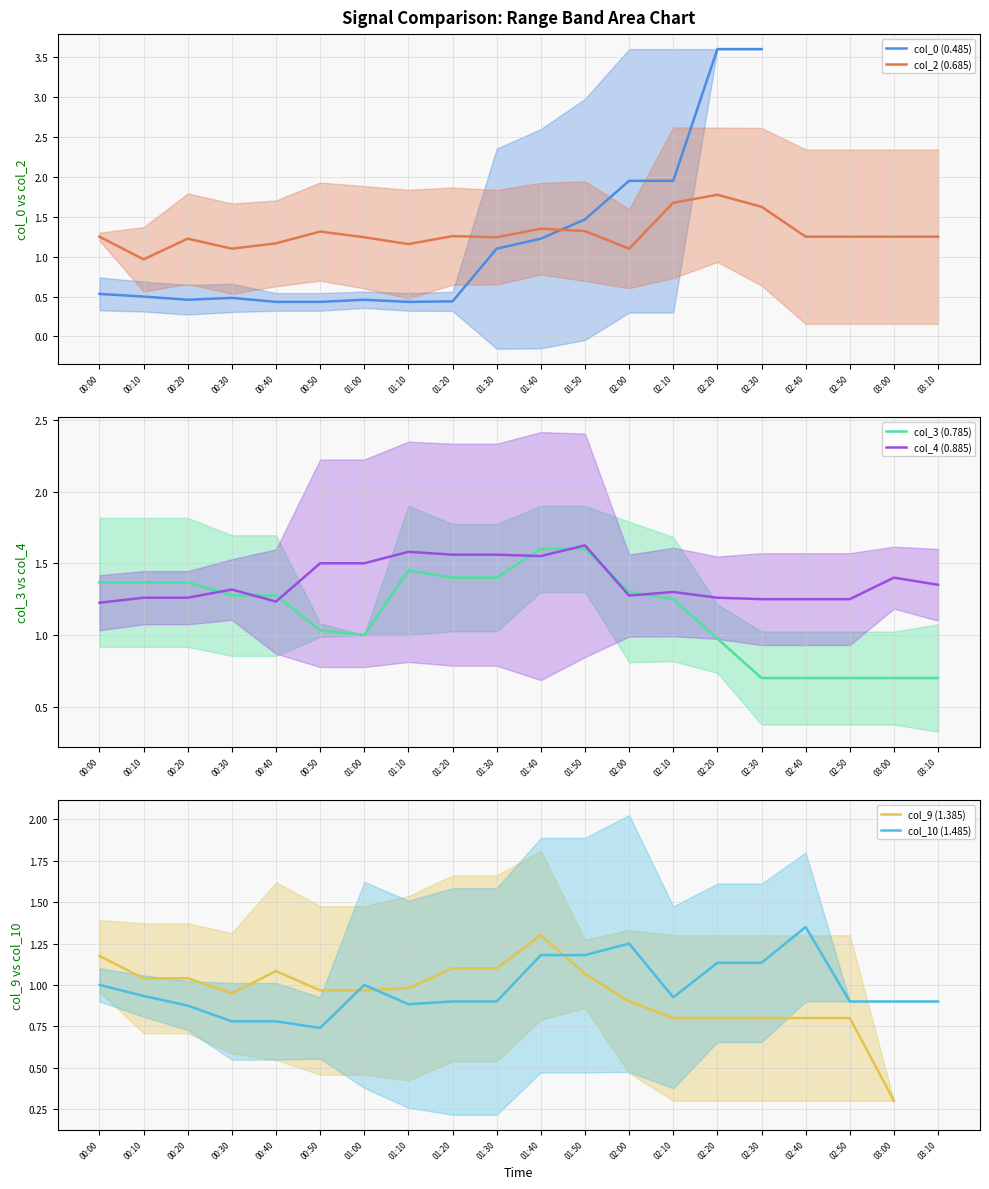

How many interior local peaks does the col_0 (0.485) series have?

2